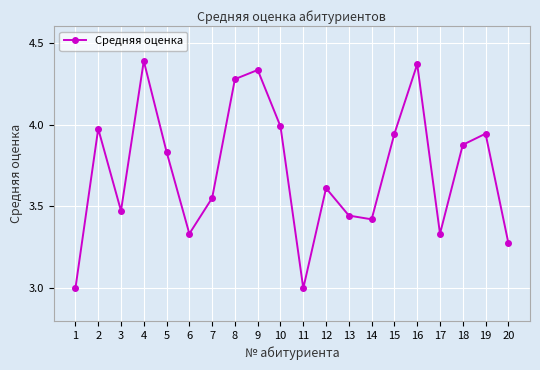

What is the minimum value shown in the chart?

3.0